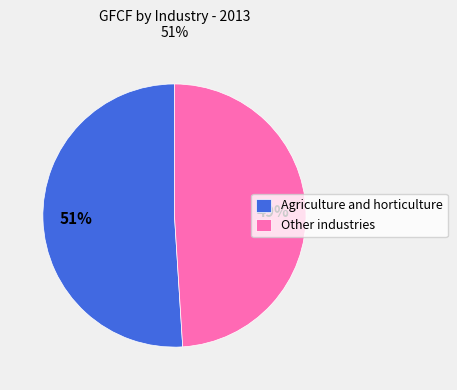

Between Agriculture and horticulture and Other industries, which is larger?

Agriculture and horticulture